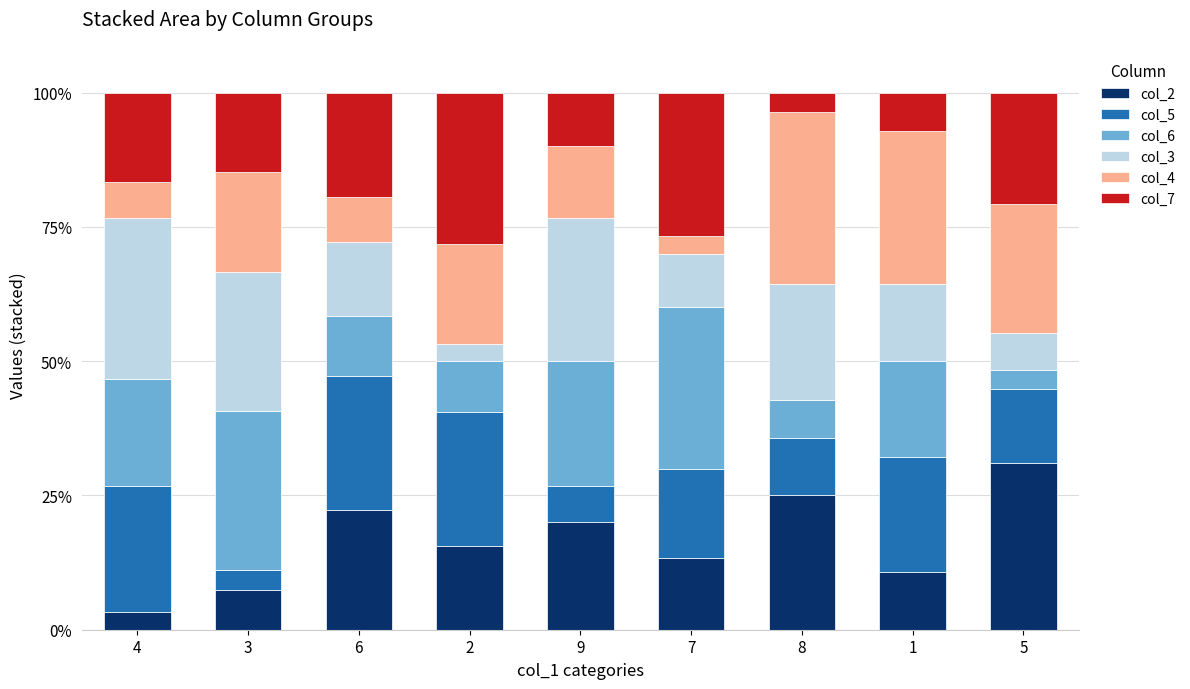

The col_2 series shows 31.0 at 5. True or false?

True